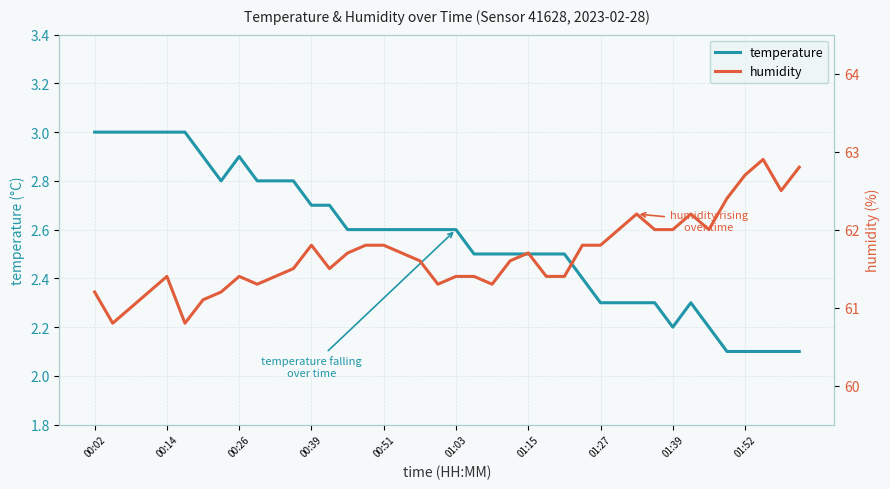

True or false: humidity has more than 2 points higher than both neighbors.

True